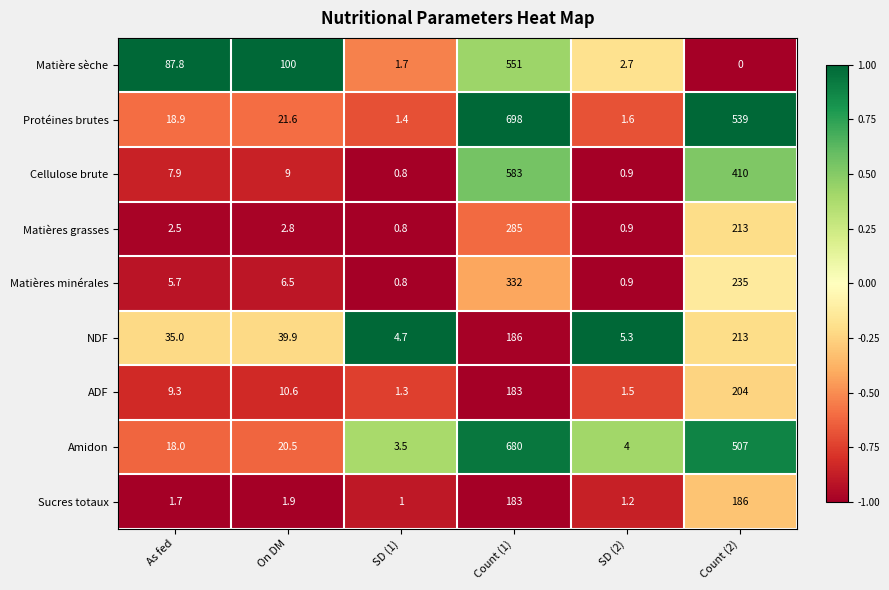

What is the spread (max minus min) of values at SD (2)?

4.4